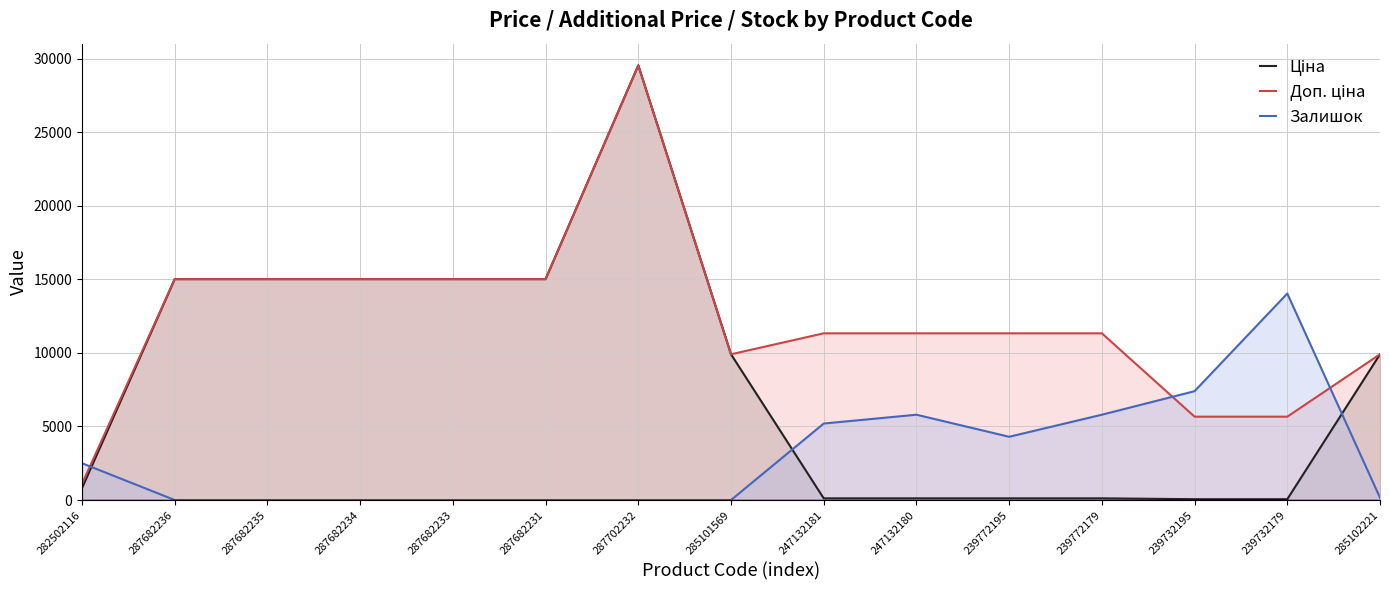

Between 239732179 and 282502116, which is larger?

282502116